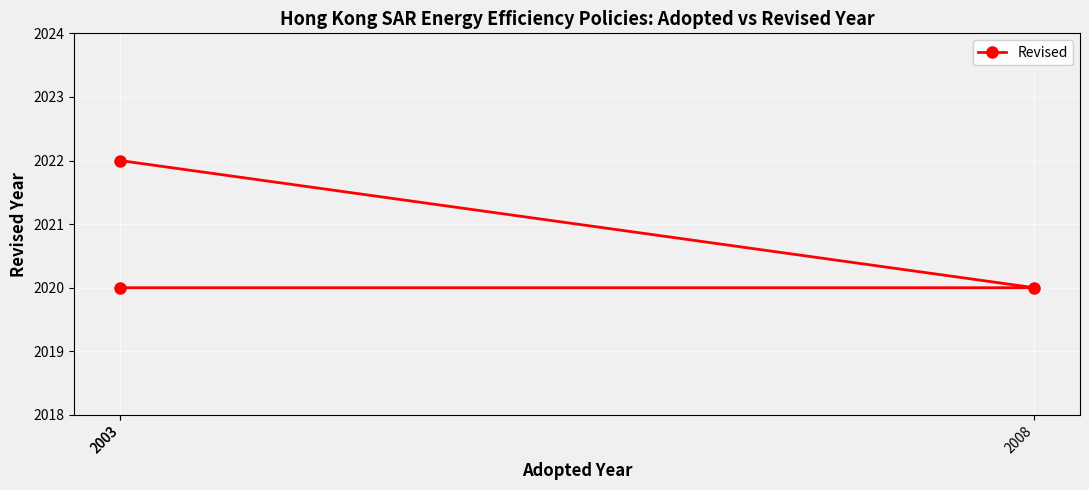

What is the maximum value shown in the chart?

2022